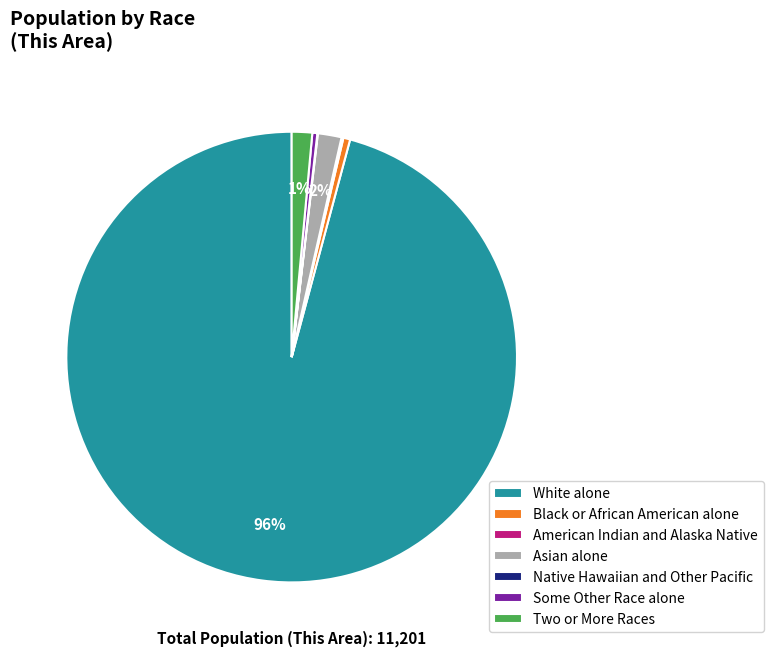

To the nearest percent, what is the difference between the Two or More Races and Black or African American alone slice percentages?

1%